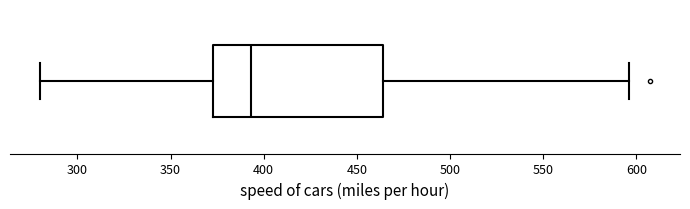

Where does the right whisker of the box end on the x-axis? The values are not printed on the chart, so give them approximately, as read against the axis.

595